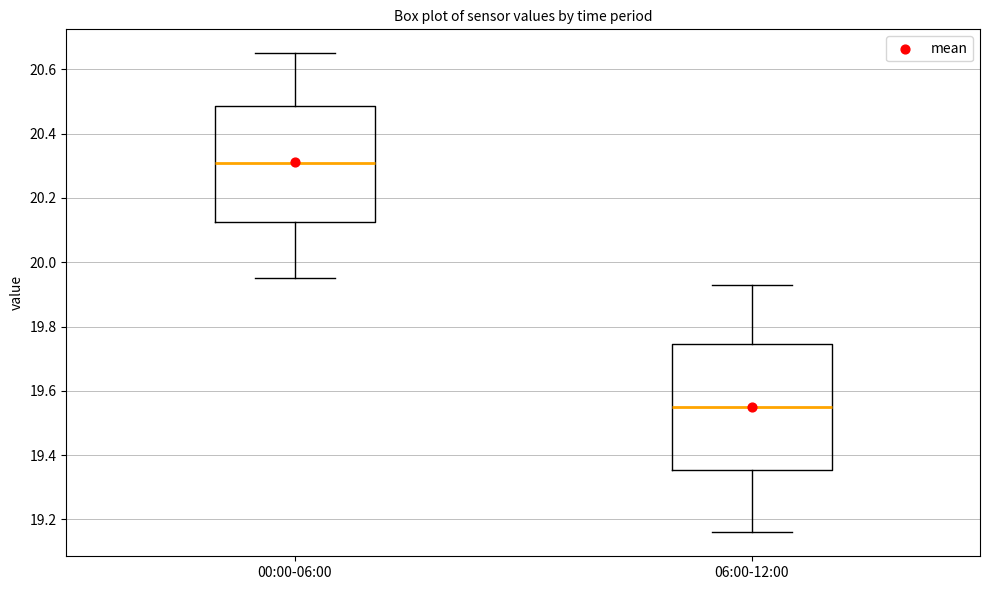

Where does the lower whisker of the box for 00:00-06:00 end on the y-axis? The values are not printed on the chart, so give them approximately, as read against the axis.

19.96